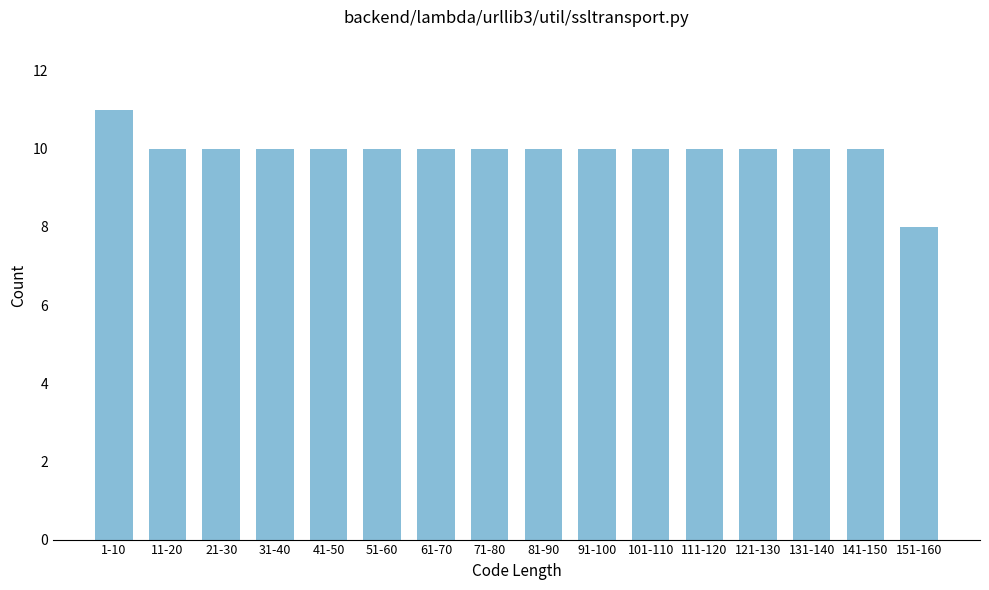

Reading right to left, list all the values displayed in this chart.

151-160=8	141-150=10	131-140=10	121-130=10	111-120=10	101-110=10	91-100=10	81-90=10	71-80=10	61-70=10	51-60=10	41-50=10	31-40=10	21-30=10	11-20=10	1-10=11